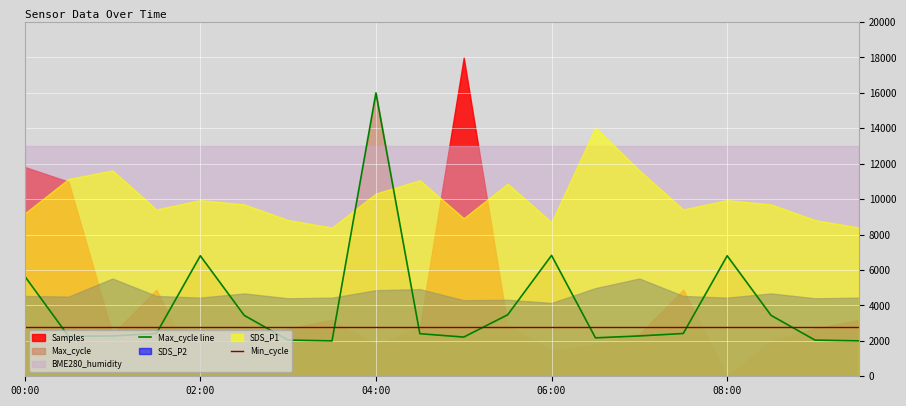

After their last crossing, which series has the higher values: Max_cycle line or Min_cycle?

Min_cycle